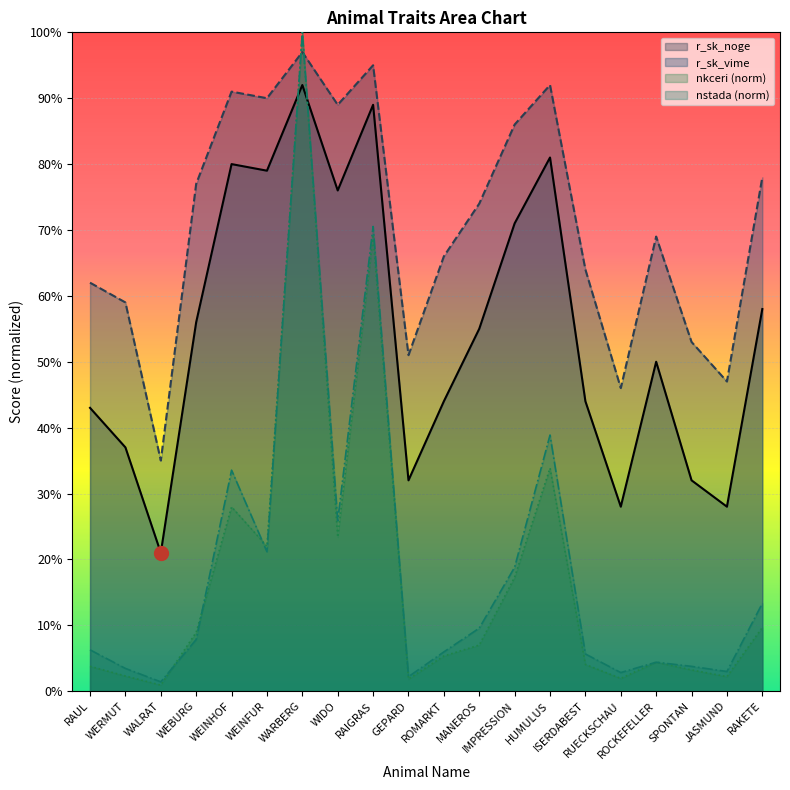

Reading left to right, list all the values displayed in this chart.

nkceri: 0.0	0.0	0.0	0.1	0.3	0.2	1.0	0.2	0.7	0.0	0.1	0.1	0.2	0.3	0.0	0.0	0.0	0.0	0.0	0.1
nstada: 0.1	0.0	0.0	0.1	0.3	0.2	1.0	0.3	0.7	0.0	0.1	0.1	0.2	0.4	0.1	0.0	0.0	0.0	0.0	0.1
r_sk_noge: 0.4	0.4	0.2	0.6	0.8	0.8	0.9	0.8	0.9	0.3	0.4	0.6	0.7	0.8	0.4	0.3	0.5	0.3	0.3	0.6
r_sk_vime: 0.6	0.6	0.3	0.8	0.9	0.9	1.0	0.9	0.9	0.5	0.7	0.7	0.9	0.9	0.6	0.5	0.7	0.5	0.5	0.8